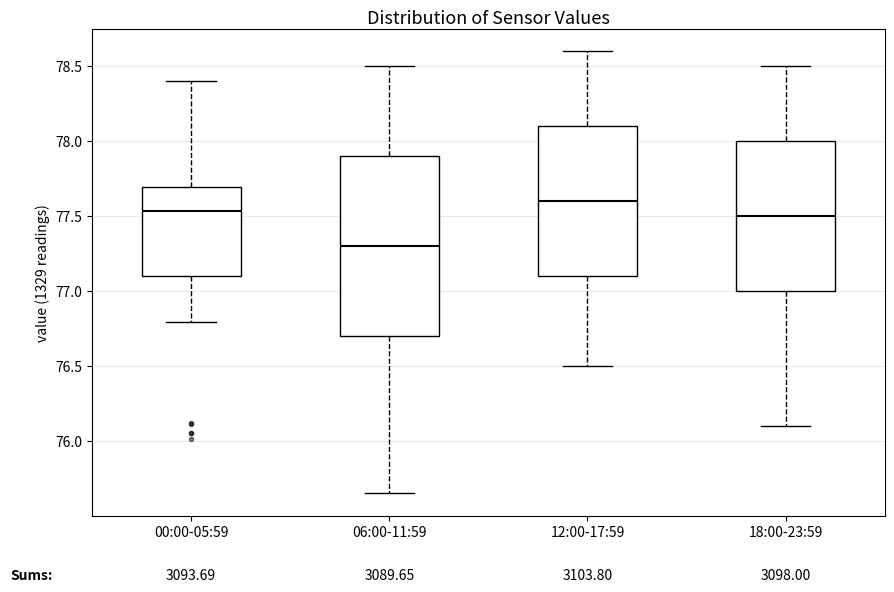

Reading left to right, read every box against the y-axis: the position of its median line, the range the box covers, and the ends of its whiskers. The values are not printed on the chart, so give them approximately, as read against the axis.

00:00-05:59: median 77.55, box 77.10 to 77.70, whiskers 76.80 to 78.40
06:00-11:59: median 77.30, box 76.70 to 77.90, whiskers 75.65 to 78.50
12:00-17:59: median 77.60, box 77.10 to 78.10, whiskers 76.50 to 78.60
18:00-23:59: median 77.50, box 77.00 to 78.00, whiskers 76.10 to 78.50